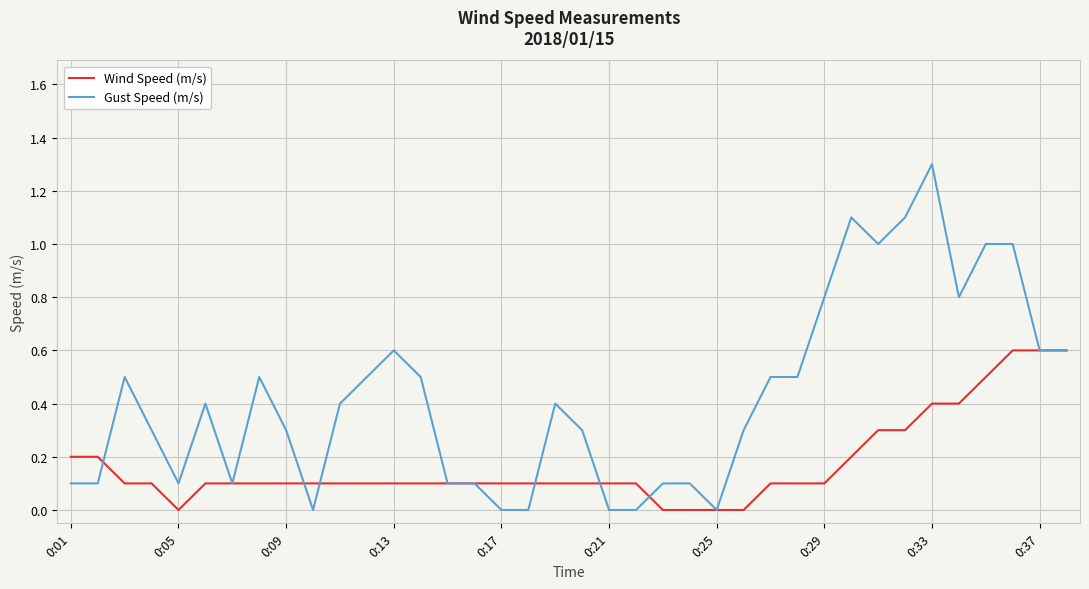

List the series in order of their peak value, lowest first.

Wind Speed (m/s), Gust Speed (m/s)